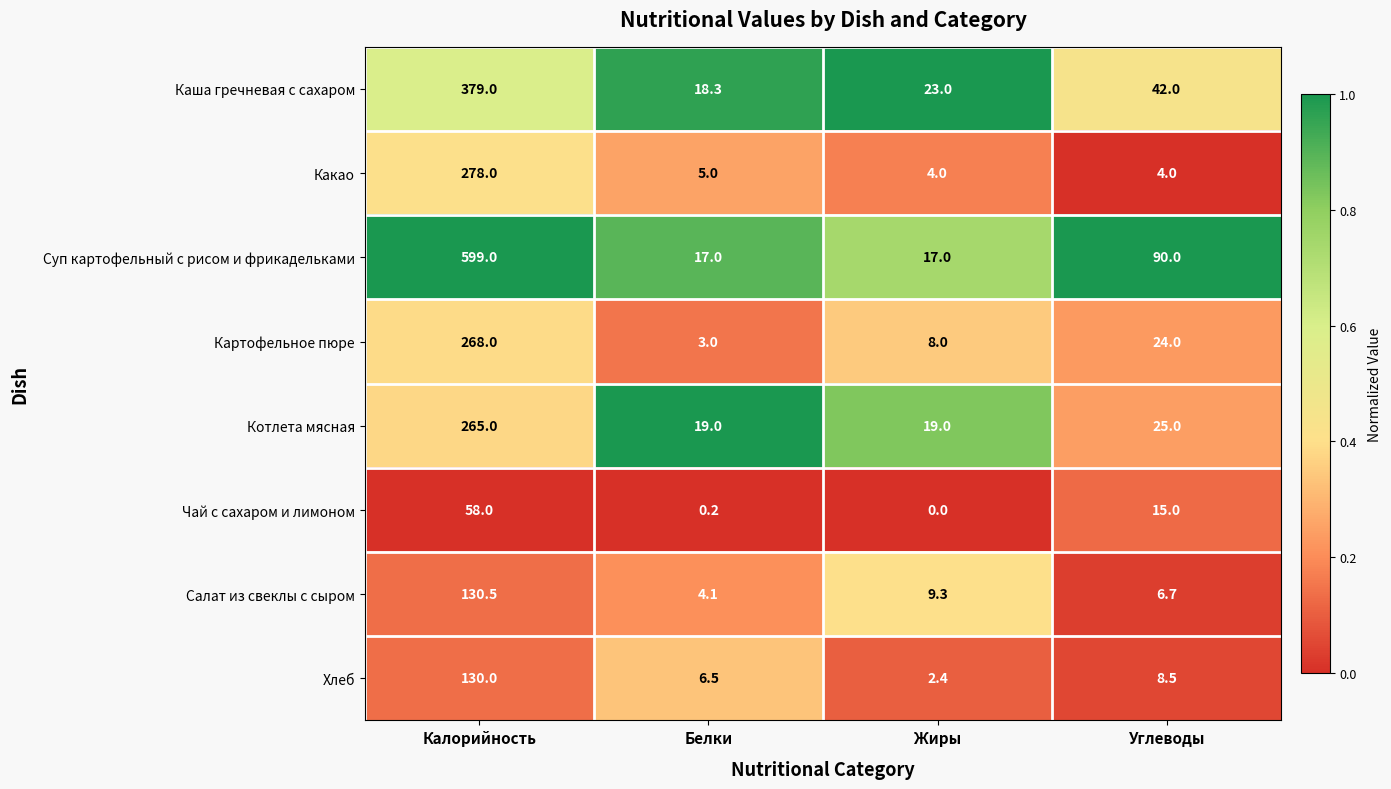

True or false: Суп картофельный с рисом и фрикадельками has a value of 17.0 at Белки.

True